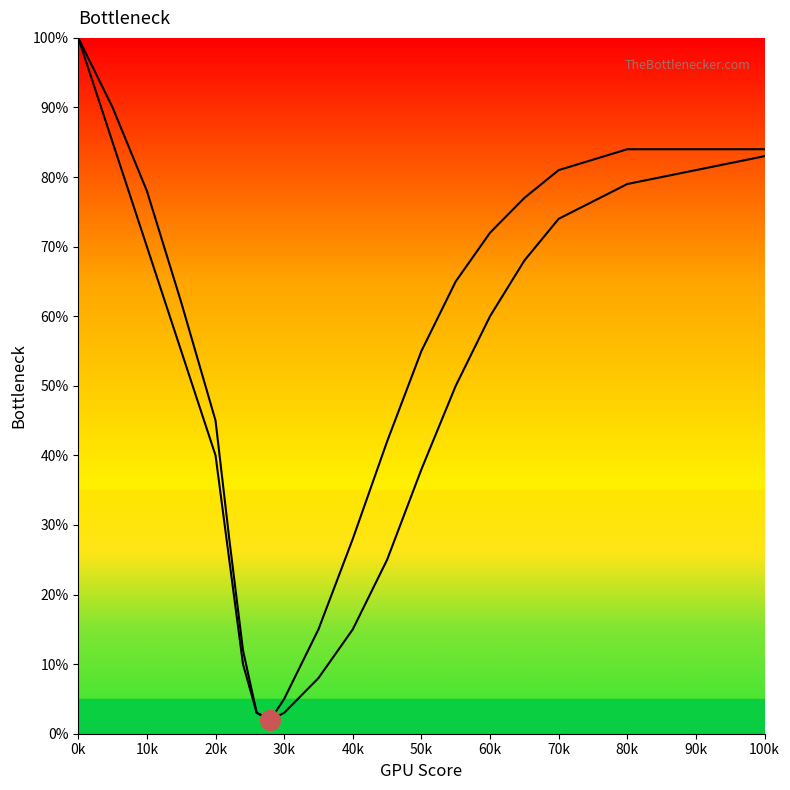

Does the chart display data point markers on the line(s)?

No